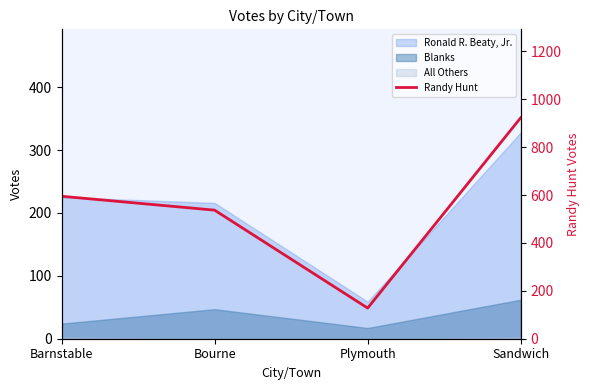

Which category has the highest value across all series?

Sandwich